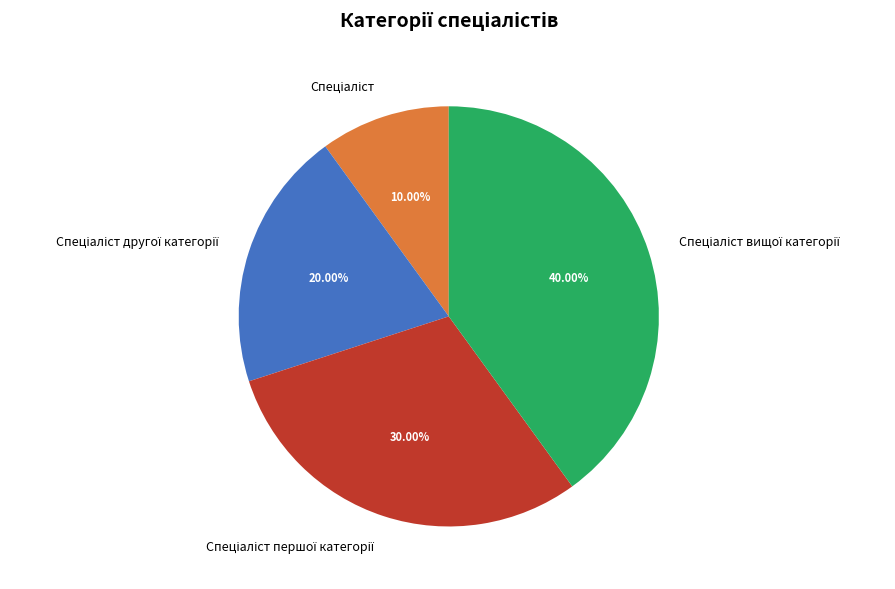

Is there a majority slice in this chart?

No